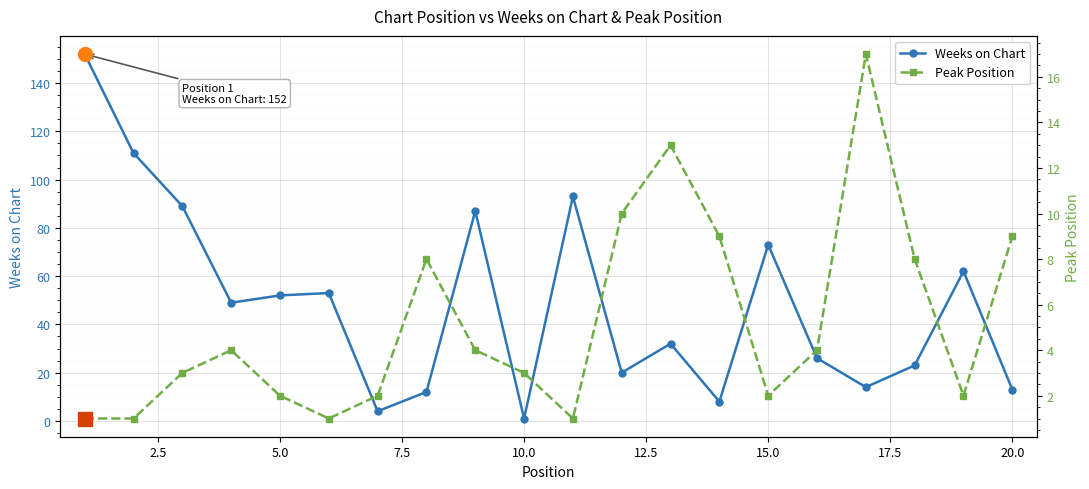

How many times do Weeks on Chart and Peak Position cross each other?

6